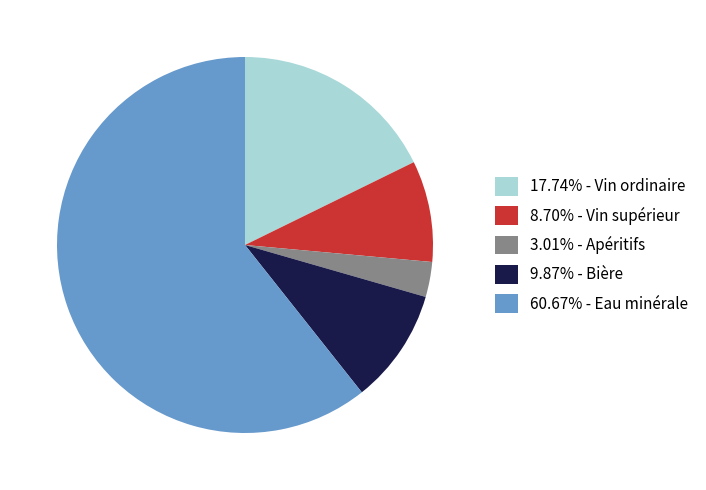

What is the ratio of the value at 60.67% - Eau minérale to the value at 8.70% - Vin supérieur?

7.0